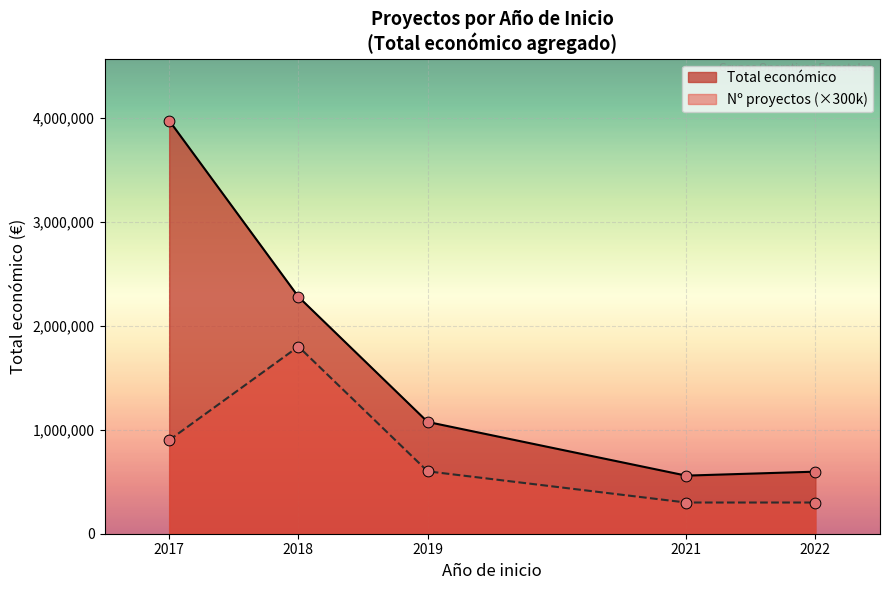

At which category is the sum across all series the highest?

2017